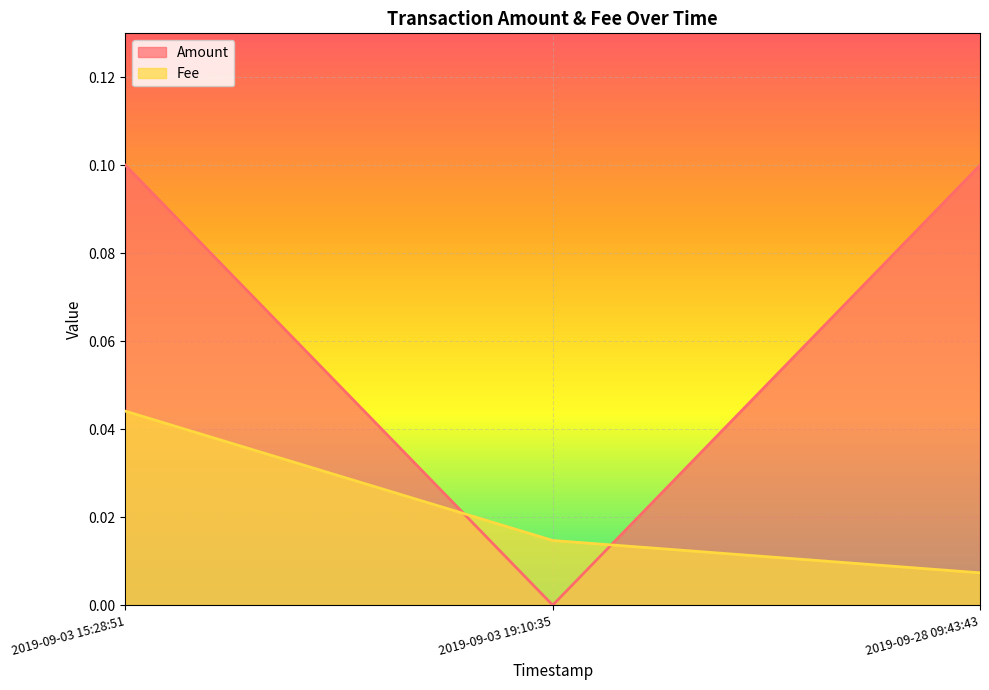

The value of Fee at 2019-09-03 15:28:51 is 0.0. True or false?

True